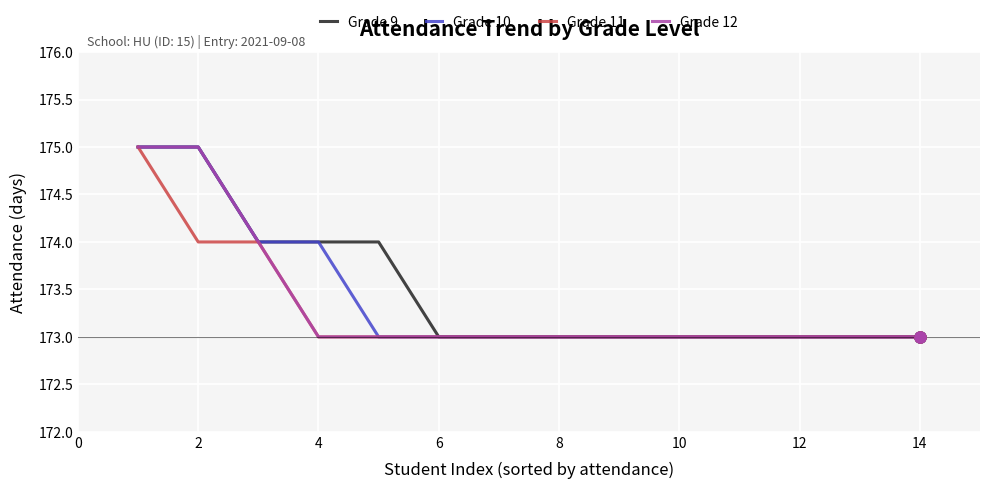

What is the minimum value shown in the chart?

173